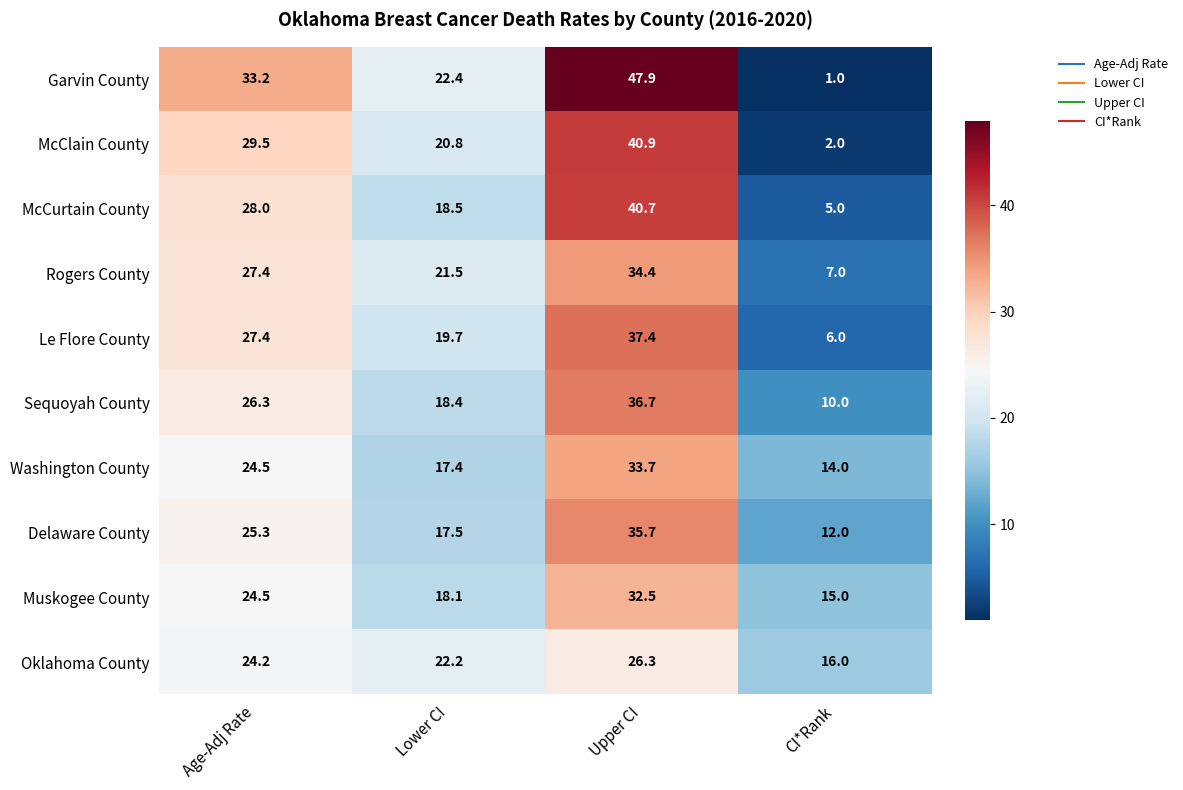

Which series has the widest spread of values?

Garvin County